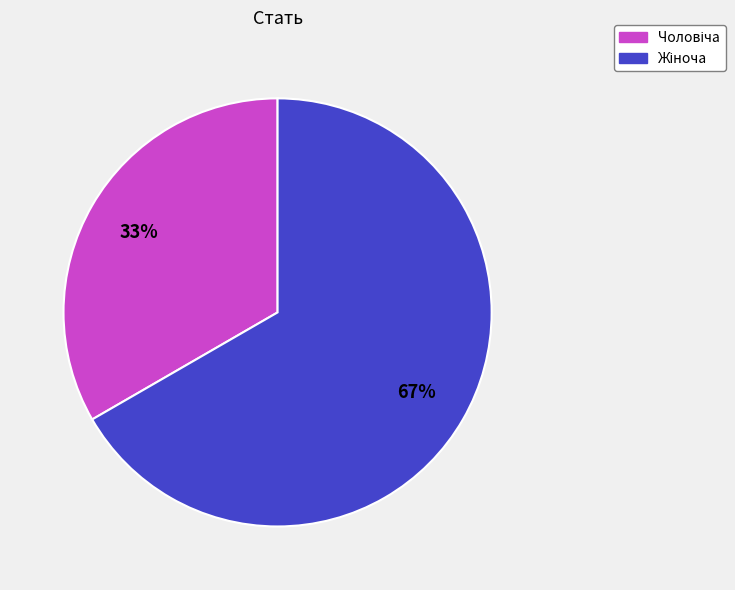

Count the number of slices in the pie.

2